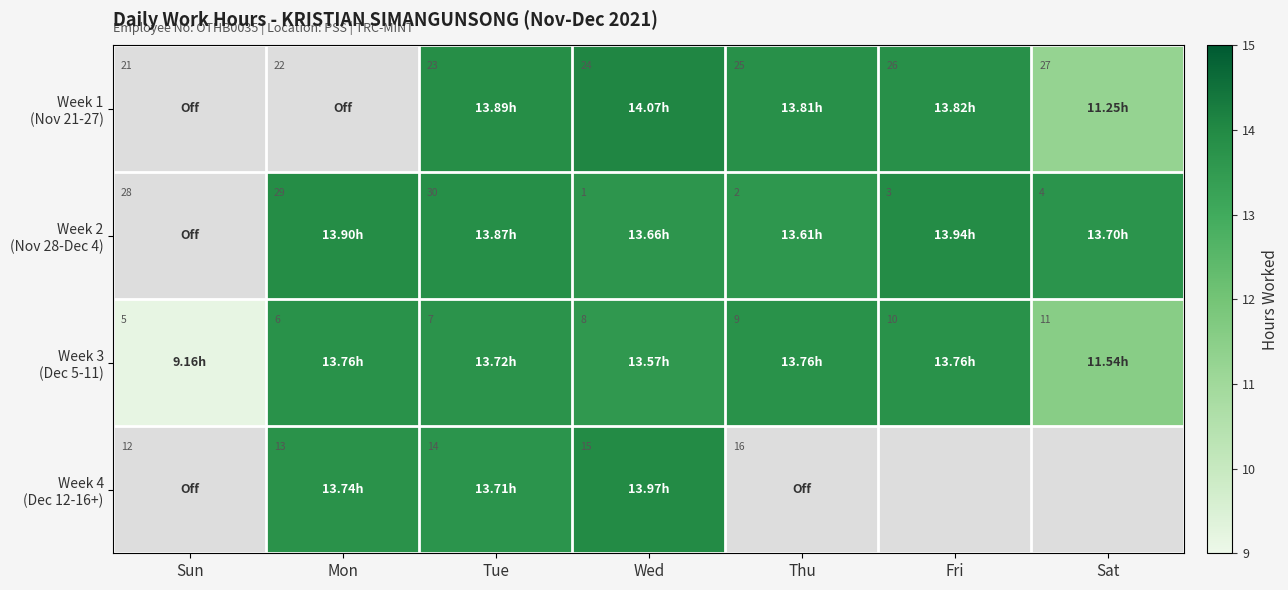

What is the total value across all series at Sun?

66